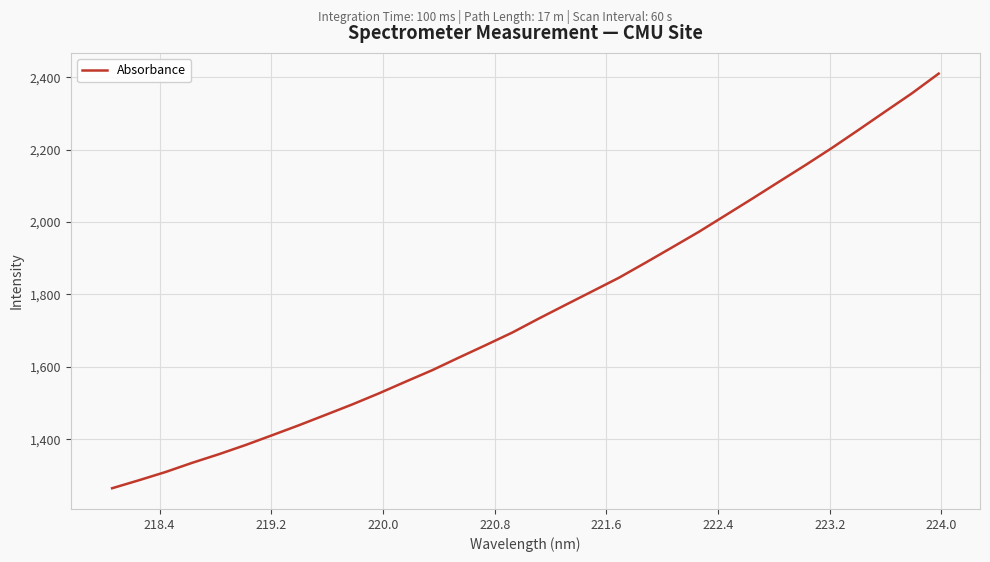

What is the maximum value shown in the chart?

2409.8